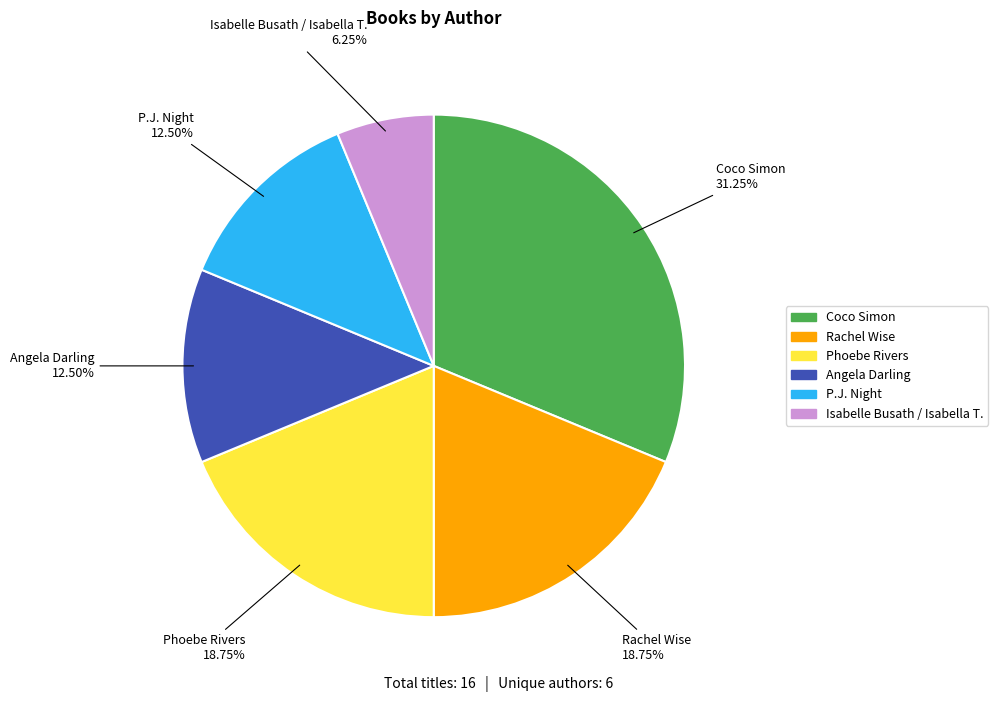

Does any single category account for the majority?

No